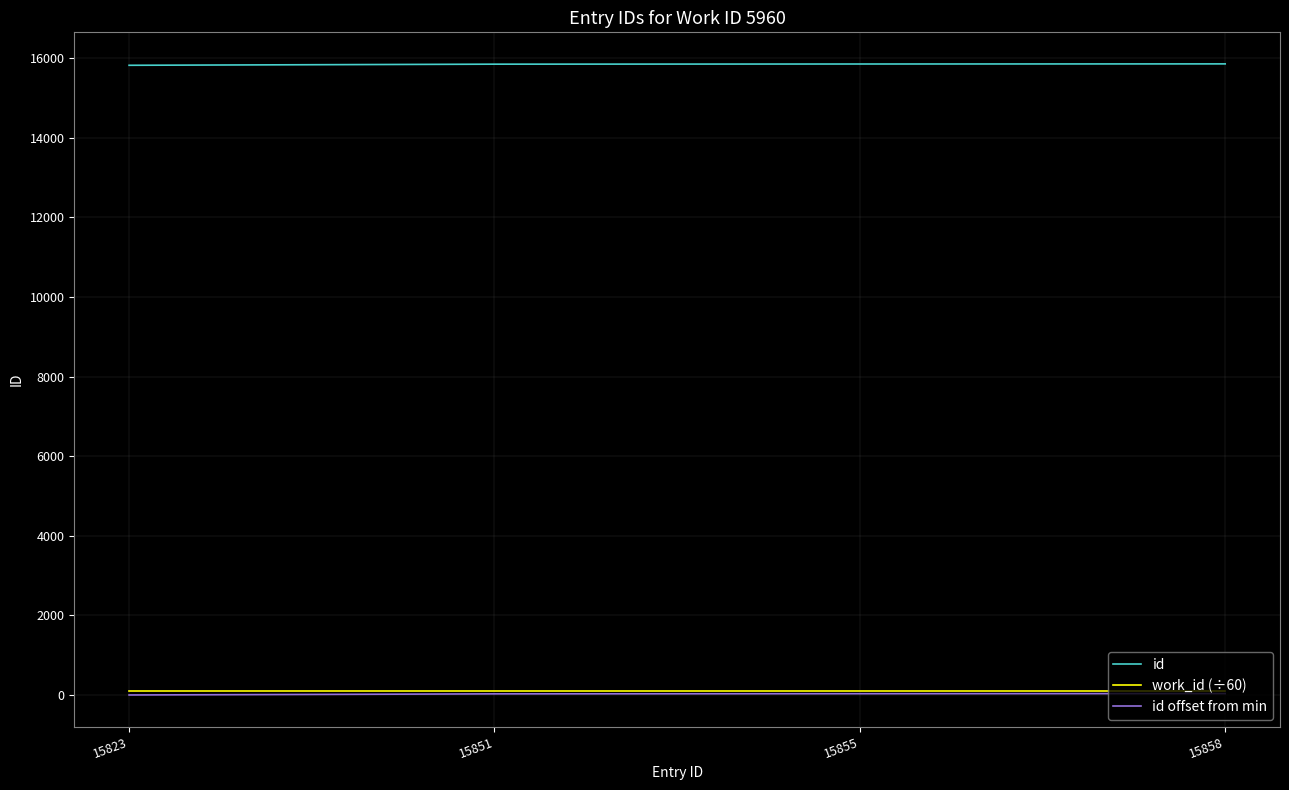

What is the maximum value for id?

15858.0